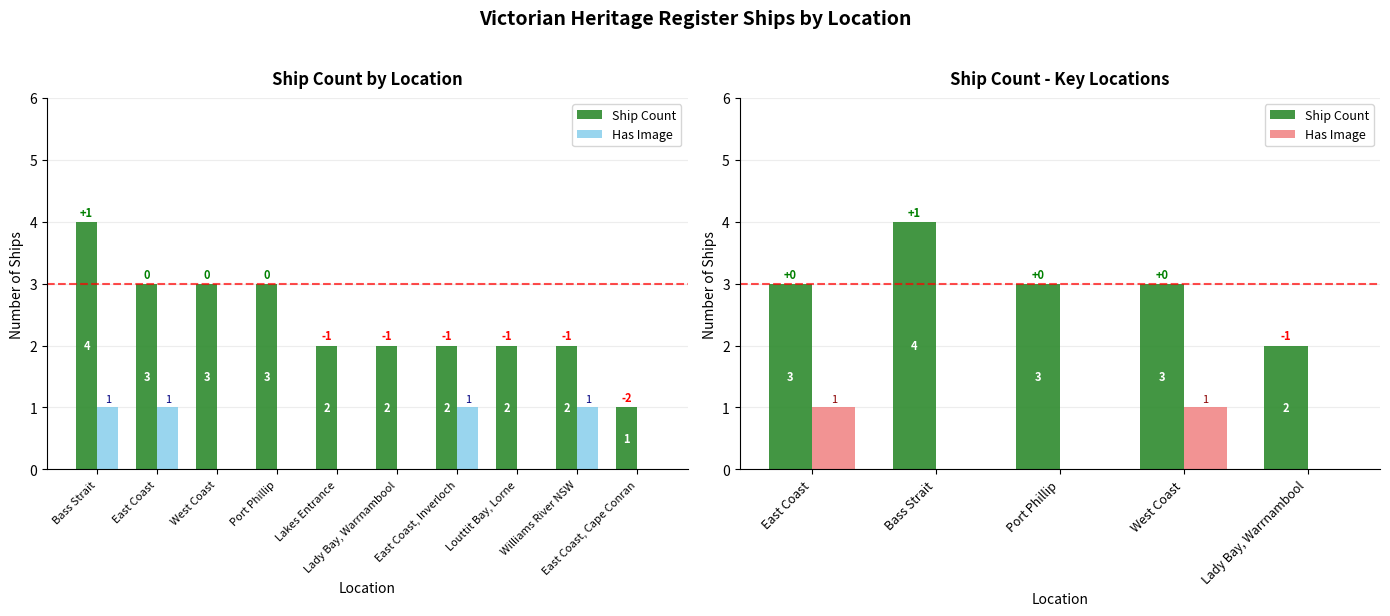

Where is Has Image nearest to the value 0?

Bass Strait